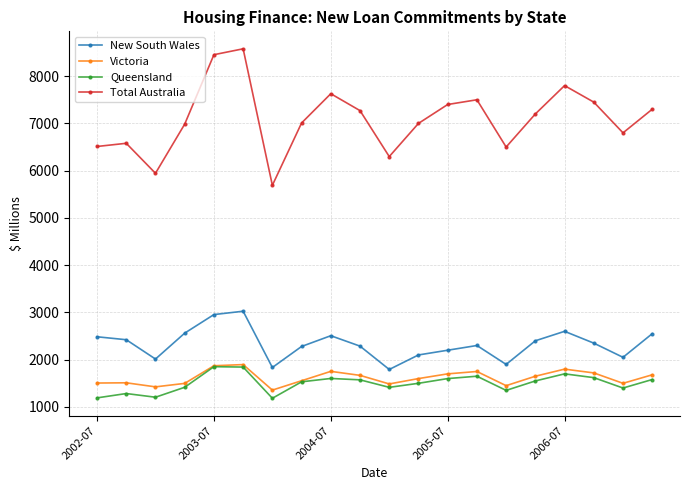

Which series has the widest spread of values?

Total Australia